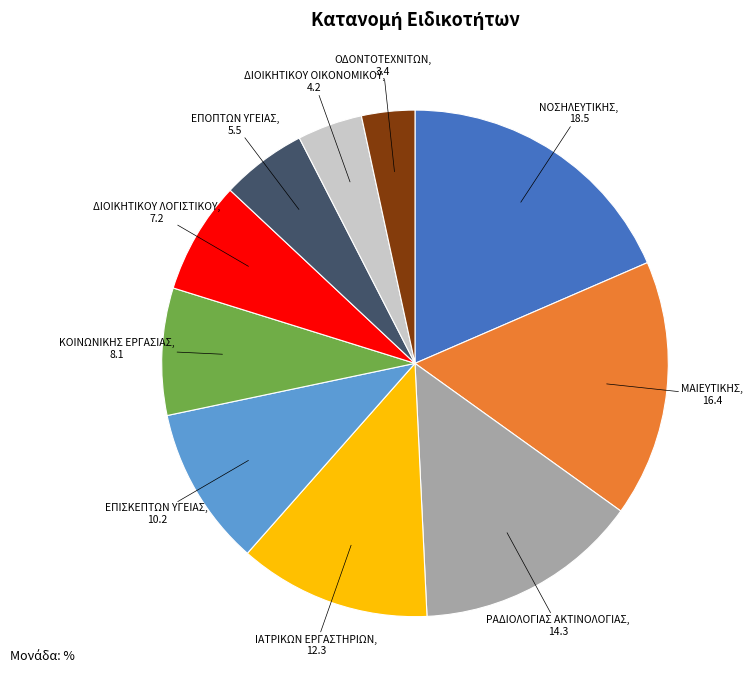

Is there any slice that represents more than half of the pie?

No